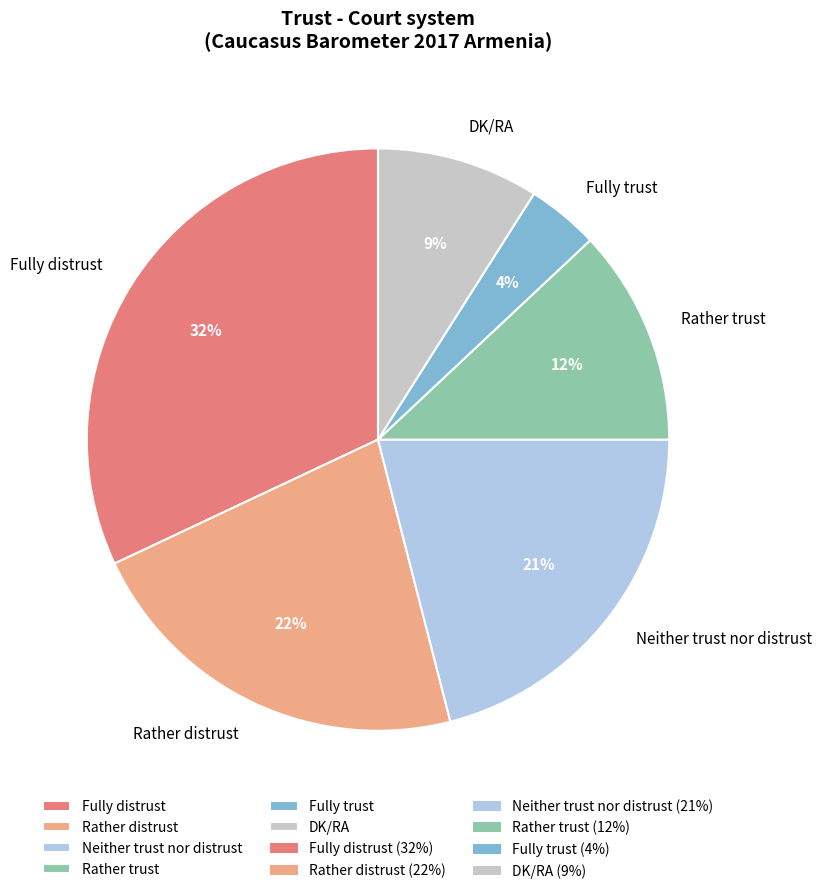

Does Neither trust nor distrust represent more than half of the total?

No